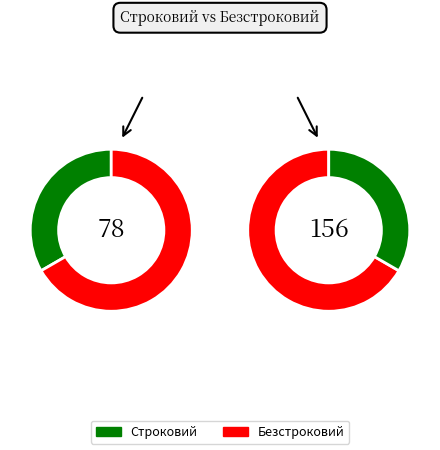

What is the total percentage of Безстроковий and Строковий?

100.0%